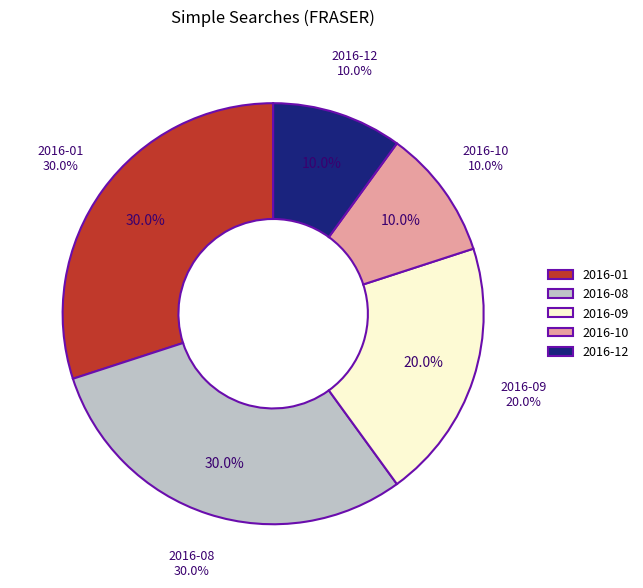

To the nearest percent, what percentage of the pie is 2016-01?

30%